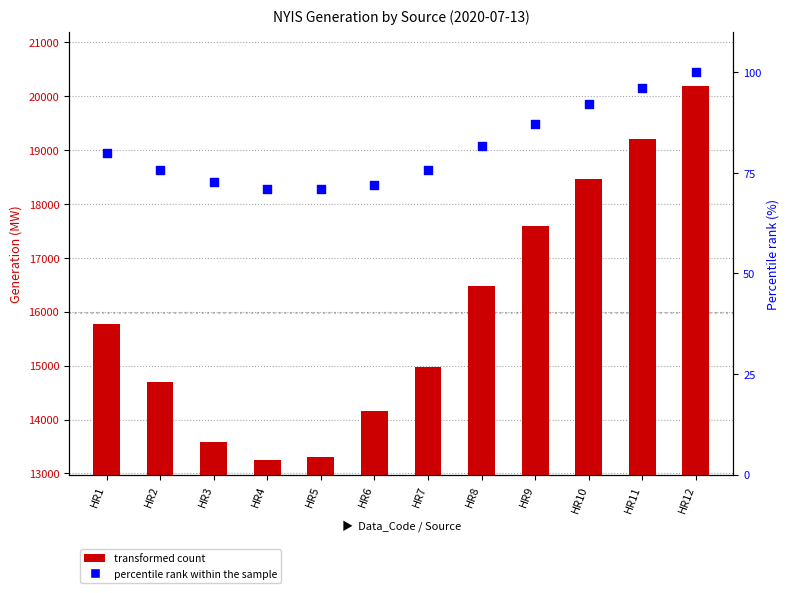

At how many categories does at least one series exceed 14297?

8